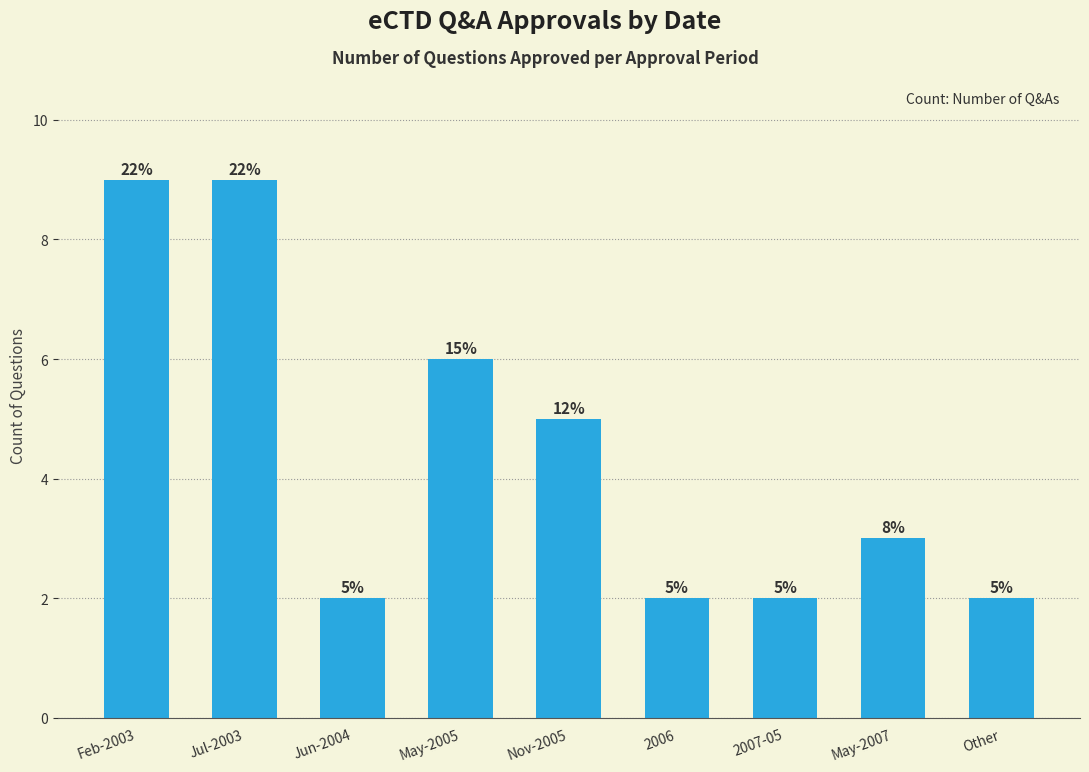

What is the change in value from May-2005 to Nov-2005?

-1